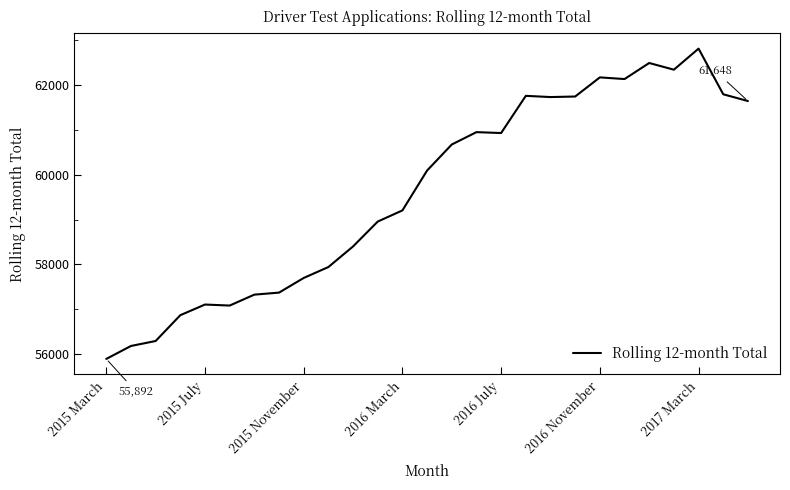

What is the difference between the maximum and minimum values?

6926